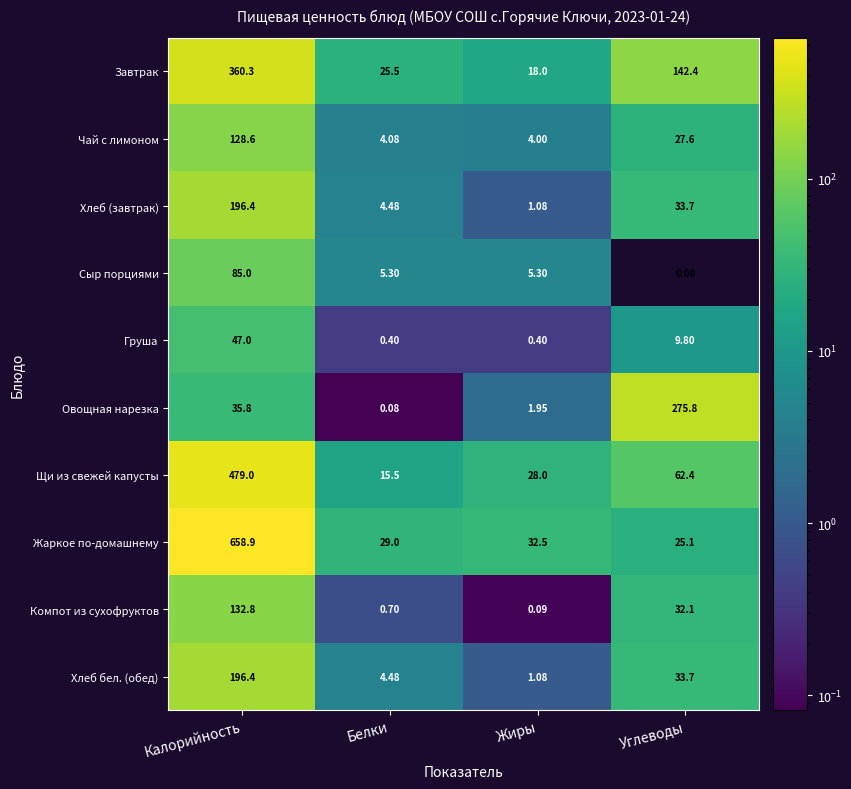

Which series has the largest range (max minus min)?

Жаркое по-домашнему